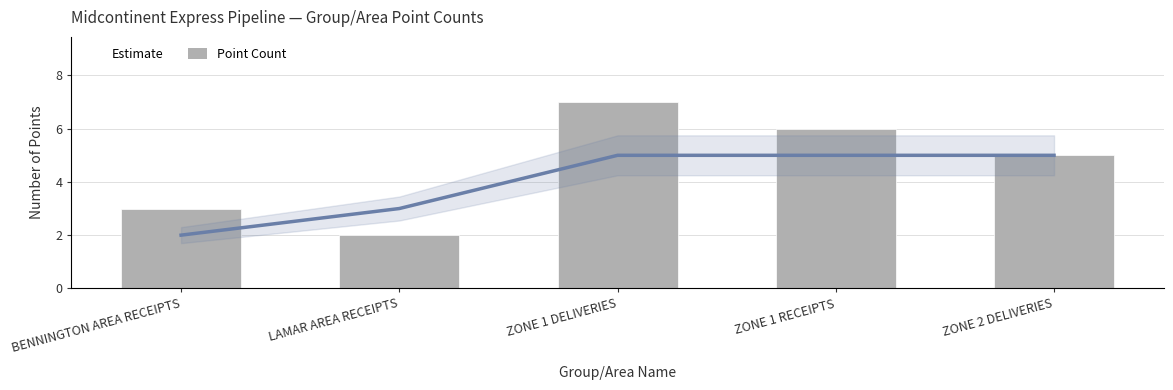

What is the average value of the Point Count series?

5